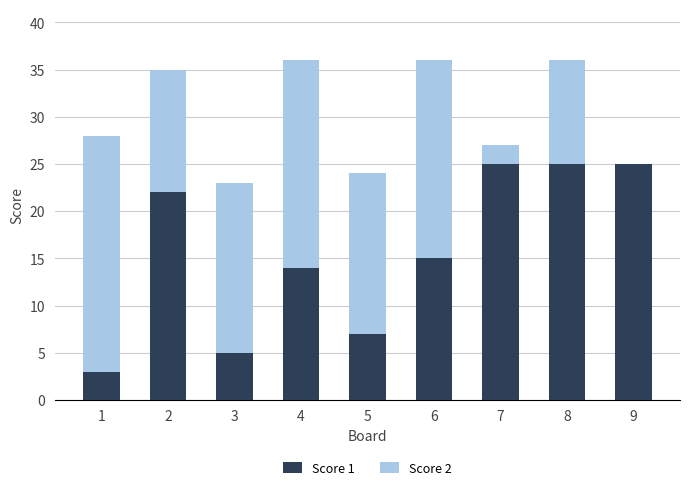

Is it true that Score 1 equals 25 at 9?

True